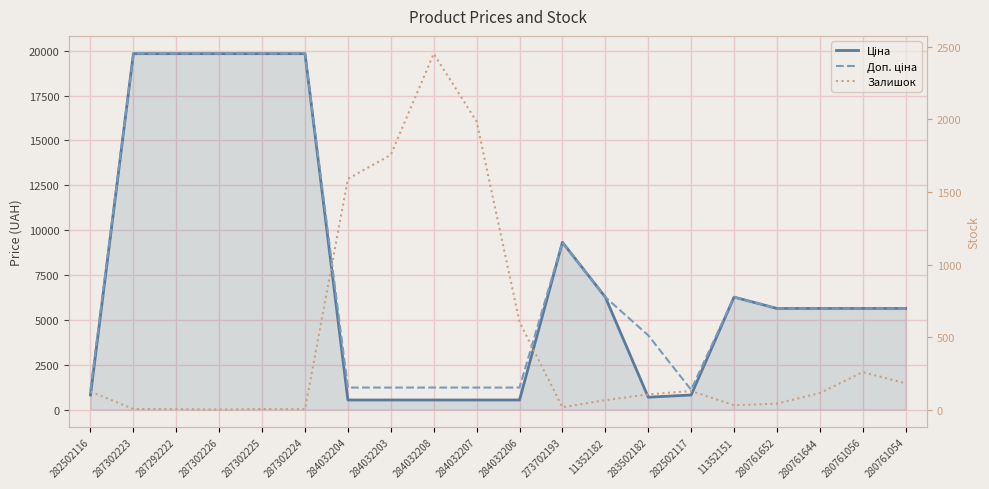

Where is the first local maximum for Доп. ціна?

273702193